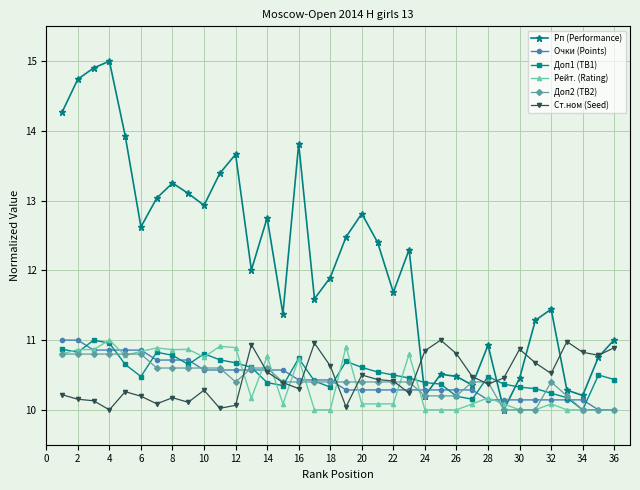

At how many categories does at least one series exceed 14?

4